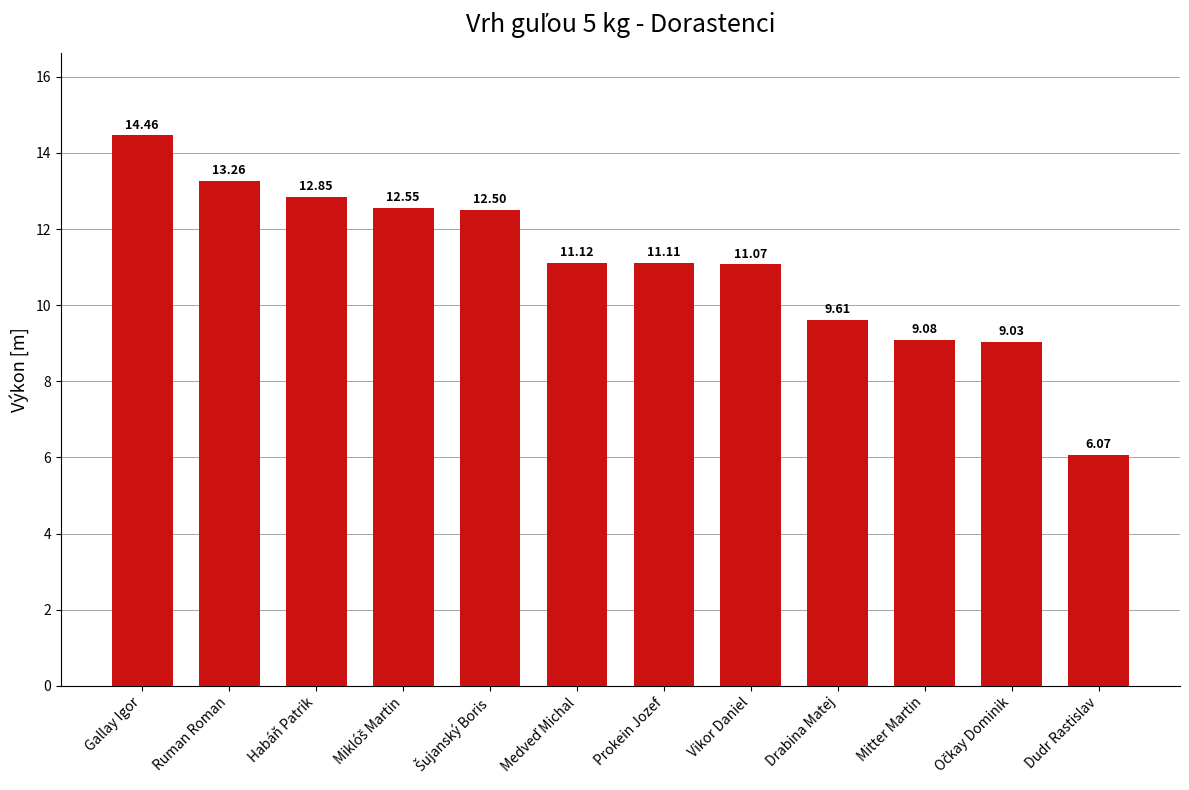

Where does the data first go above 11?

Gallay Igor